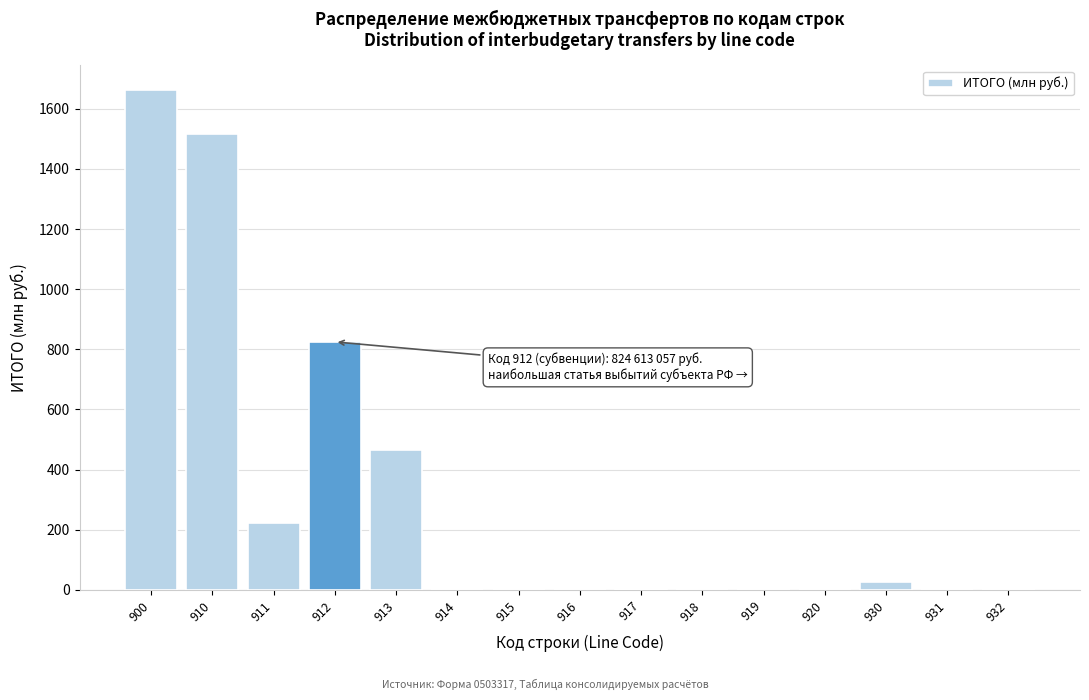

What is the change in value from 910 to 920?

-1515.9